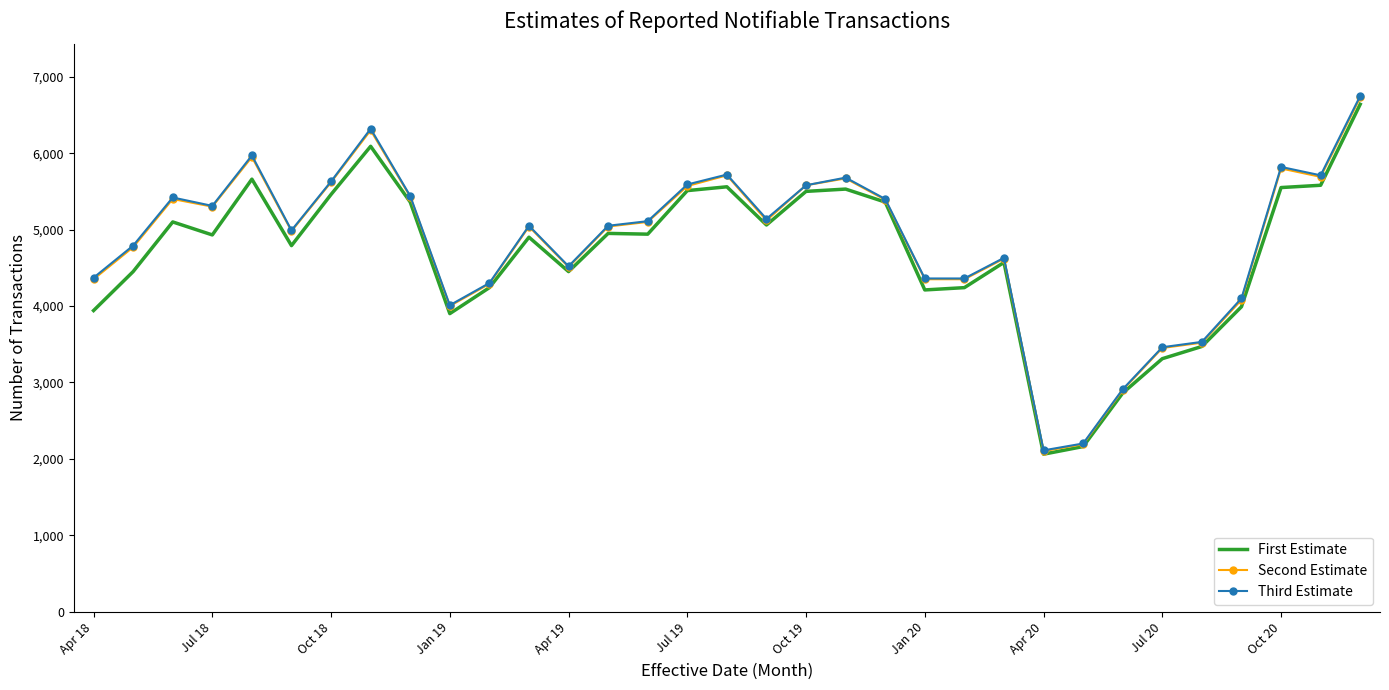

What are all the series names shown in the legend?

First Estimate, Second Estimate, Third Estimate